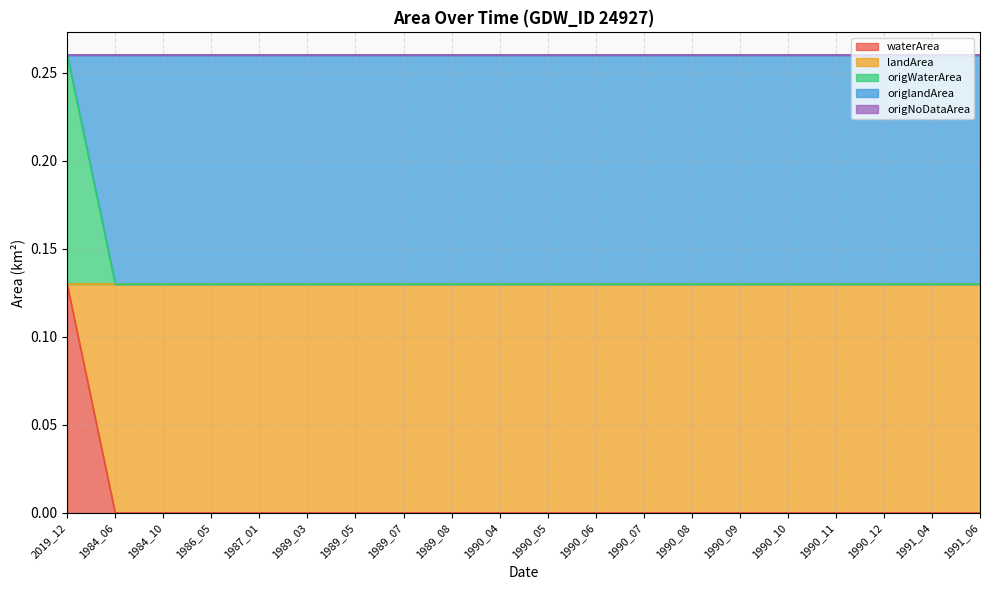

Where do origlandArea and origWaterArea first cross each other?

2019_12 and 1984_06